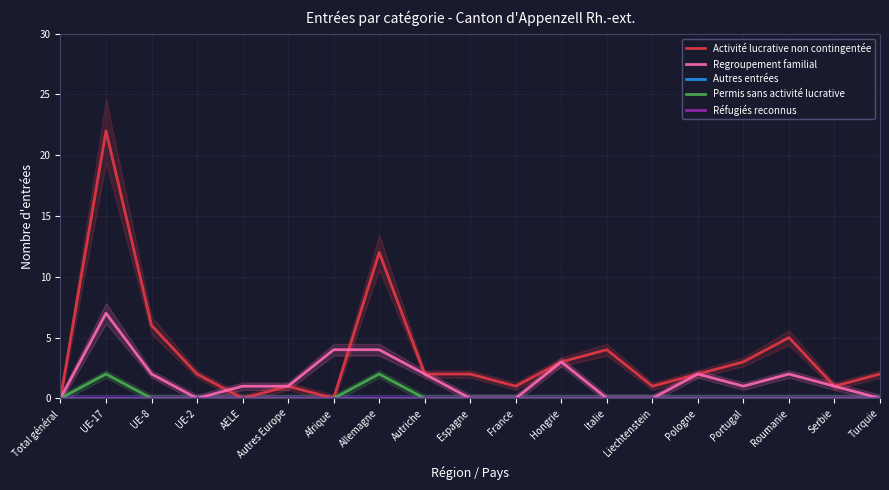

What is the sum of the Regroupement familial values at AELE and UE-2?

1